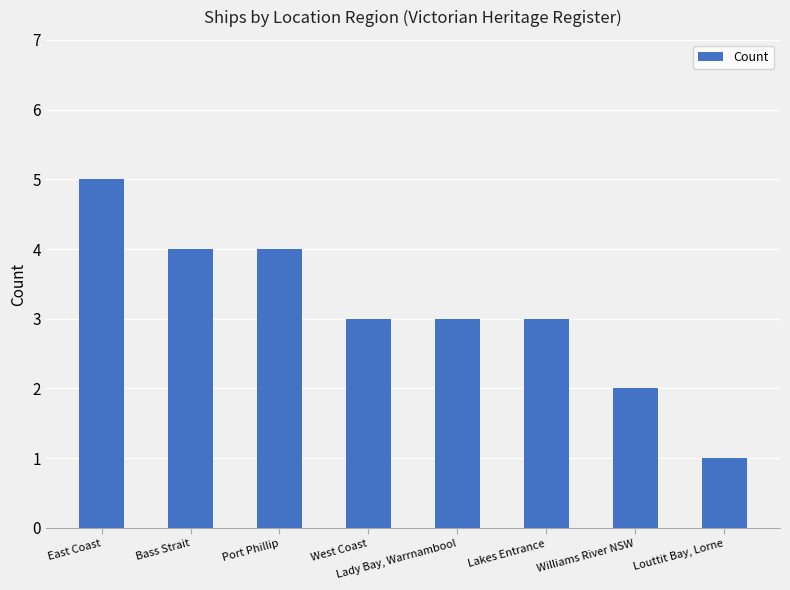

What is the difference between the maximum and minimum values?

4